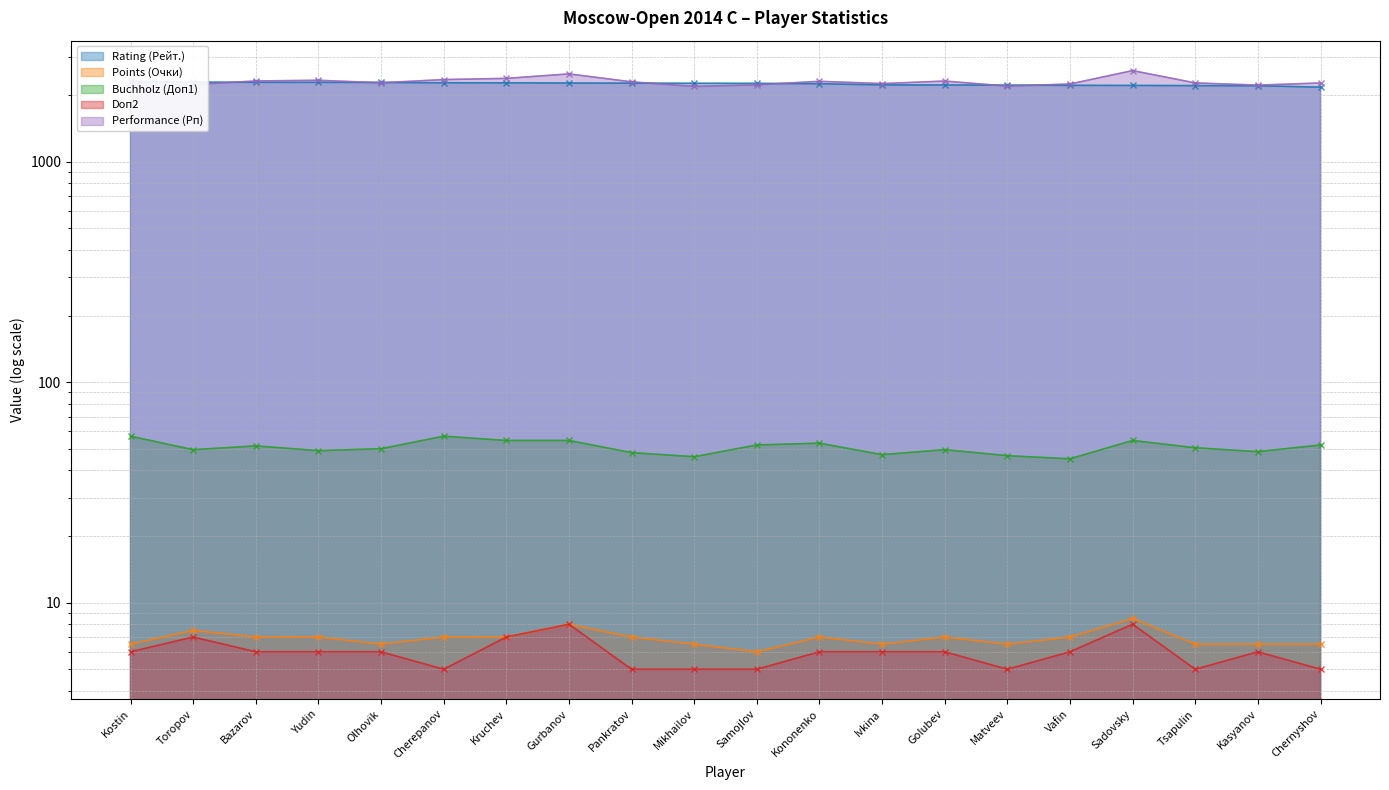

At which category does Doп2 reach its first local valley?

Cherepanov